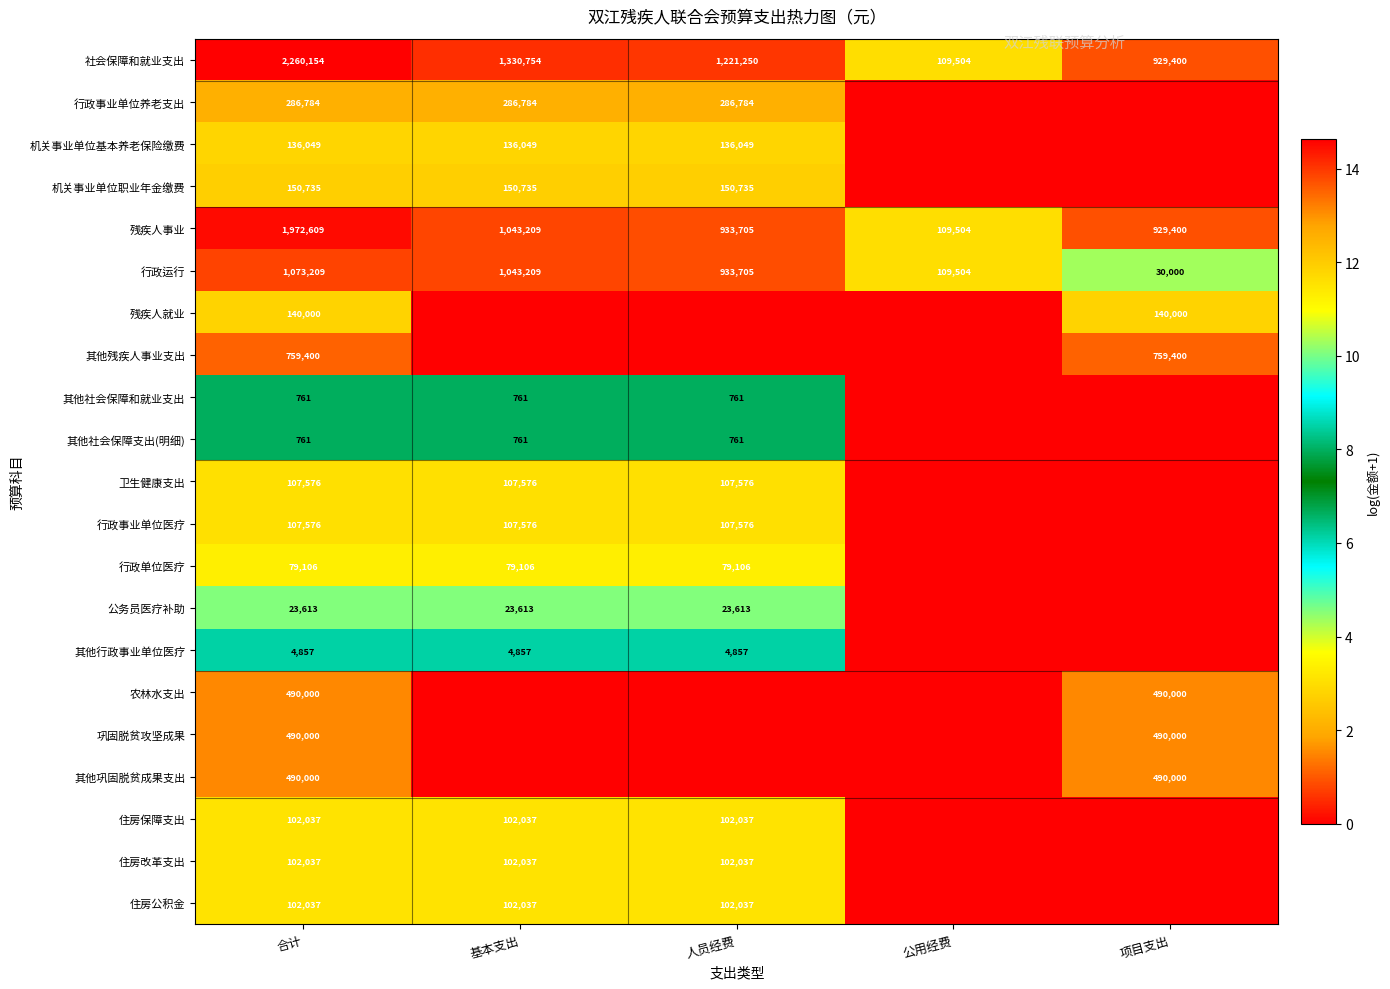

The value of 卫生健康支出 at 基本支出 is 15.3. True or false?

False